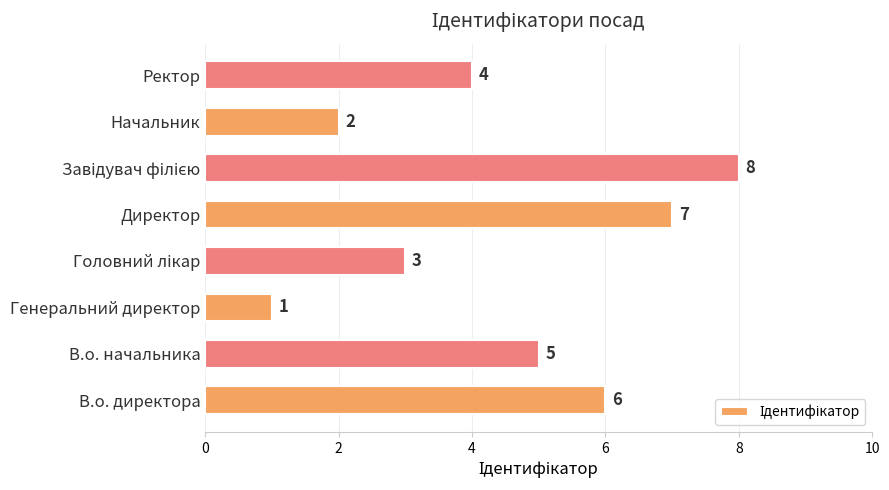

What is the greatest value displayed?

8